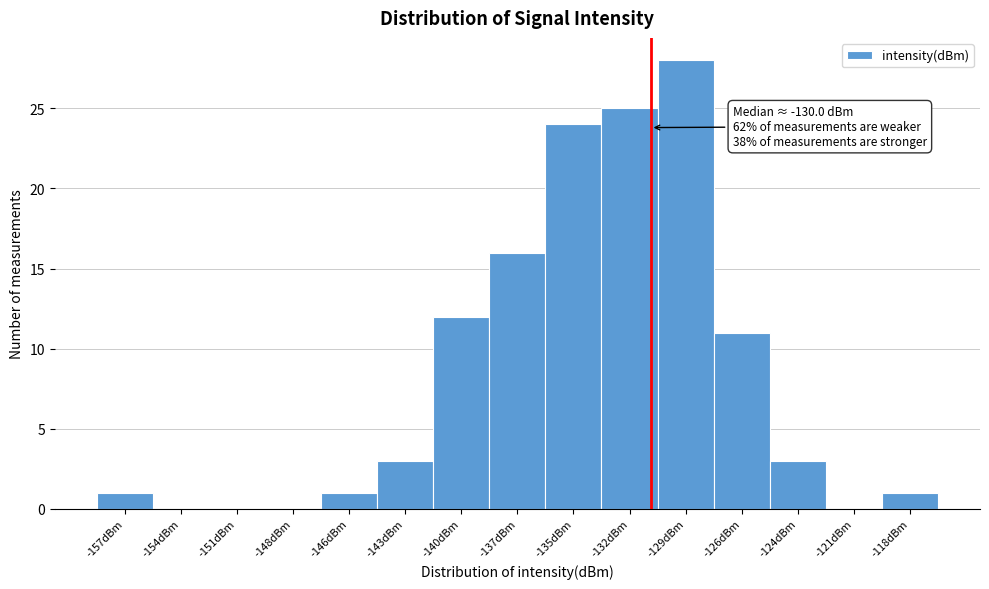

Reading left to right, extract all data points from this chart.

-157dBm=1	-154dBm=0	-151dBm=0	-148dBm=0	-146dBm=1	-143dBm=3	-140dBm=12	-137dBm=16	-135dBm=24	-132dBm=25	-129dBm=28	-126dBm=11	-124dBm=3	-121dBm=0	-118dBm=1